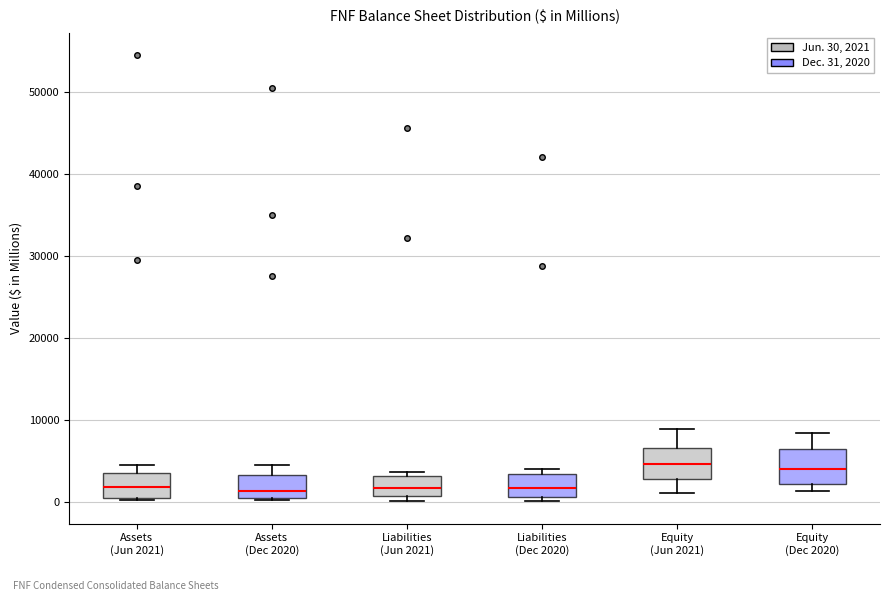

Reading left to right, transcribe this box plot: for each box, give where its median line is, the range the box spans, and where its two whiskers end, as read against the y-axis. The values are not printed on the chart, so give them approximately, as read against the axis.

Assets (Jun 2021): median 2000, box 1000 to 3000, whiskers 0 to 5000
Assets (Dec 2020): median 1000, box 0 to 3000, whiskers 0 (just below the box's lower edge) to 4000
Liabilities (Jun 2021): median 2000, box 1000 to 3000, whiskers 0 to 4000
Liabilities (Dec 2020): median 2000, box 1000 to 3000, whiskers 0 to 4000
Equity (Jun 2021): median 5000, box 3000 to 7000, whiskers 1000 to 9000
Equity (Dec 2020): median 4000, box 2000 to 6000, whiskers 1000 to 8000